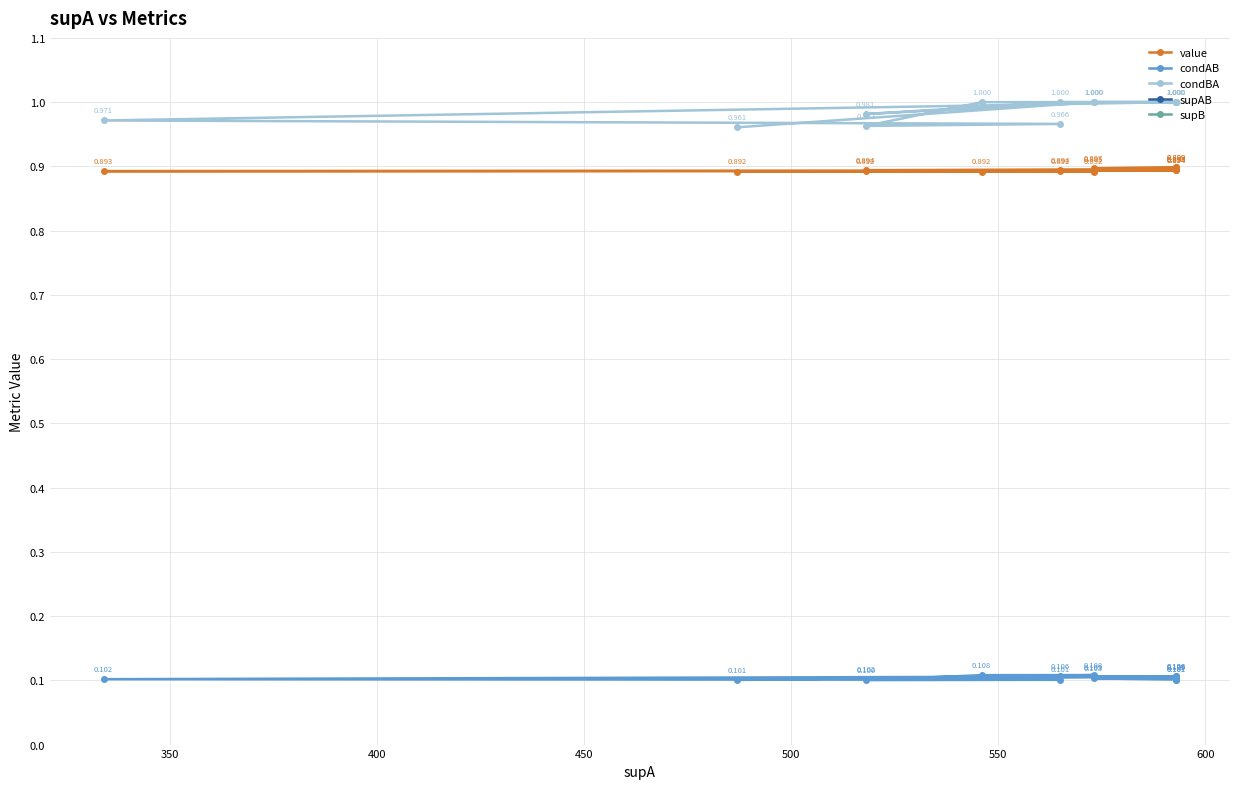

Which series has the widest spread of values?

supAB